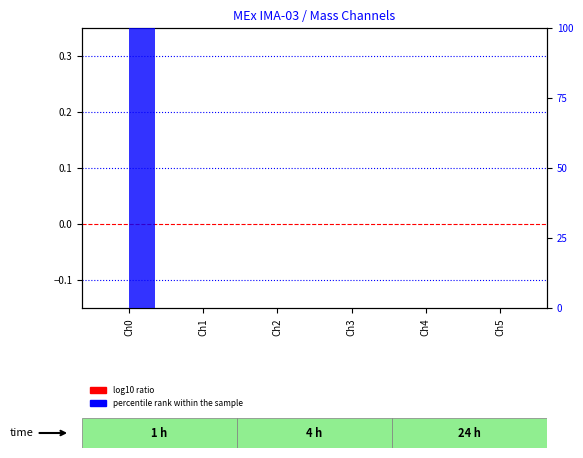

What are all the series names shown in the legend?

log10 ratio, percentile rank within the sample